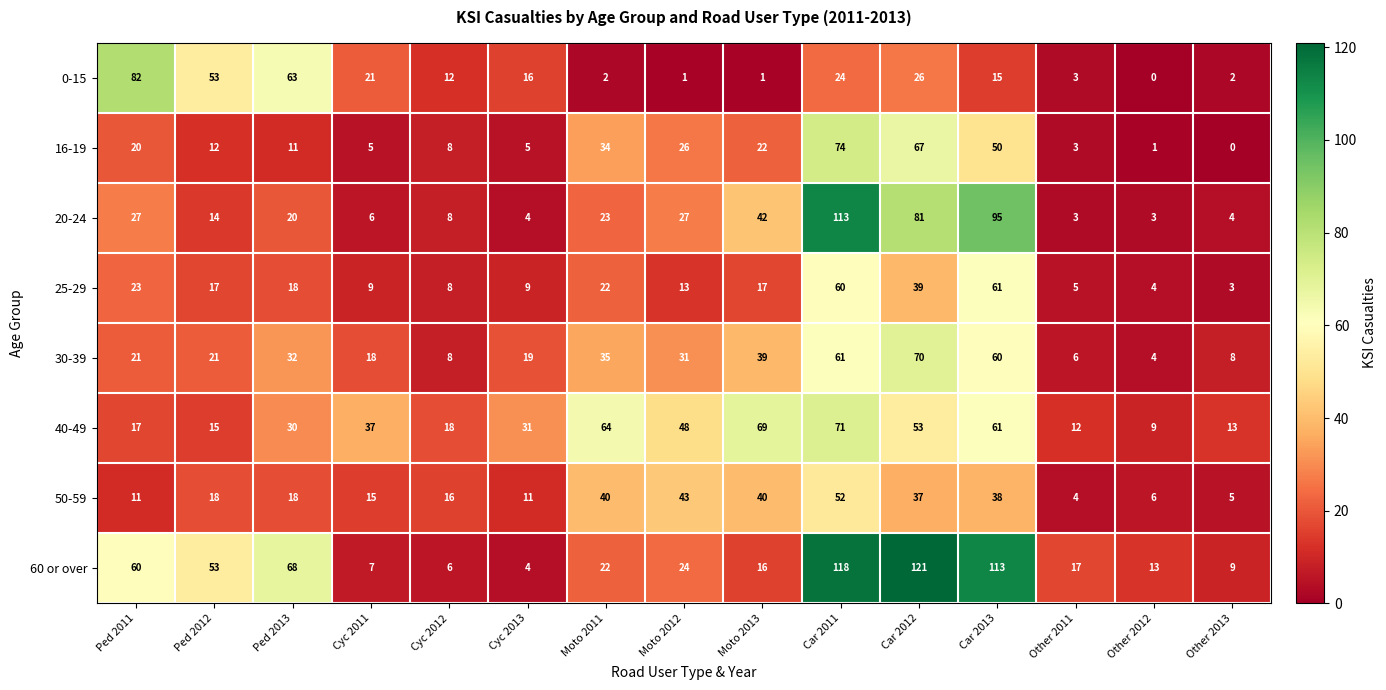

What is the difference between the maximum and minimum values in the 25-29 series?

58